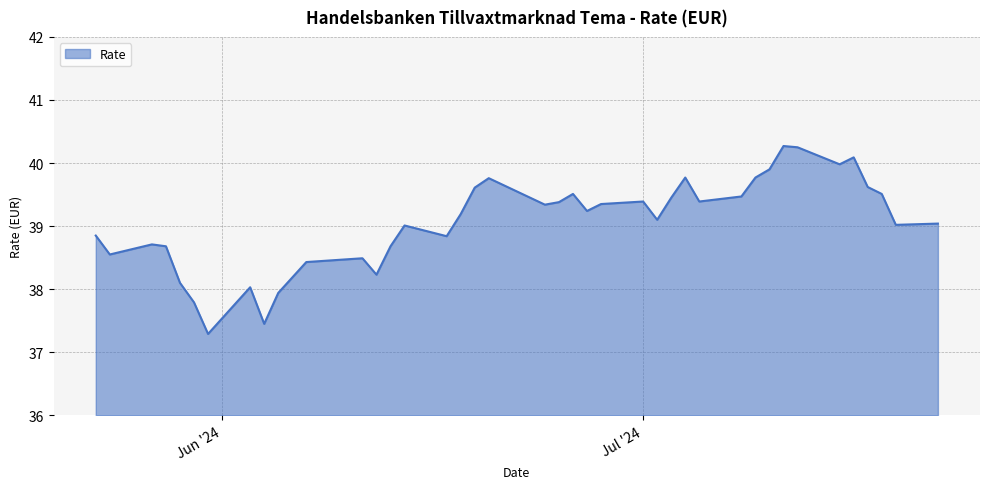

What is the greatest value displayed?

40.3